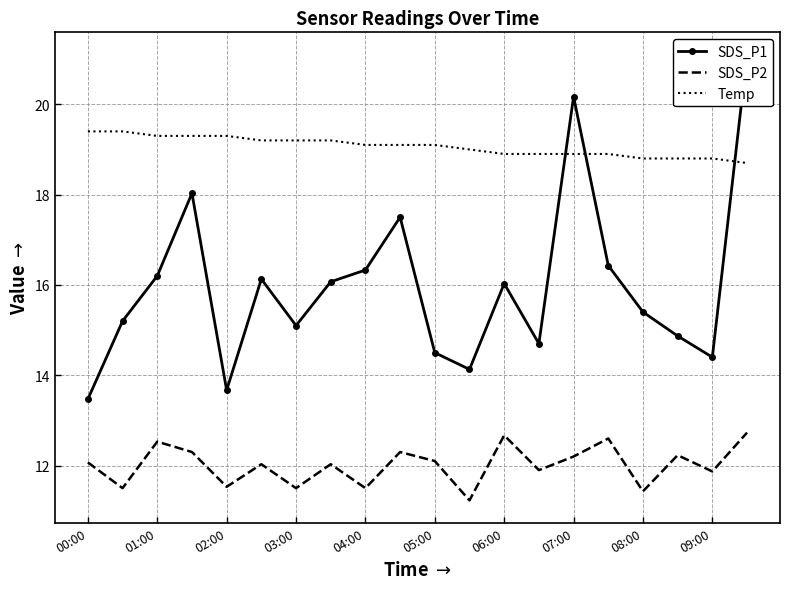

What is the minimum value shown in the chart?

11.2